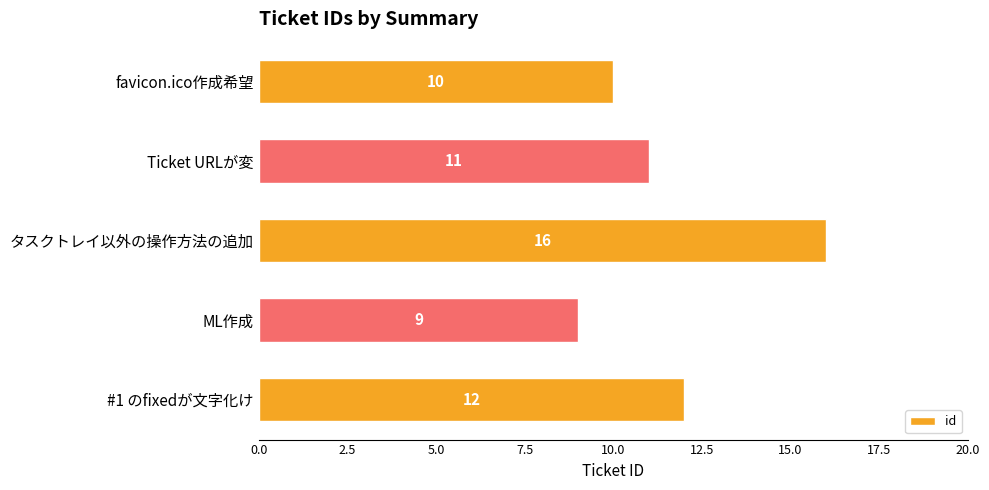

What is the change in value from favicon.ico作成希望 to #1 のfixedが文字化け?

+2